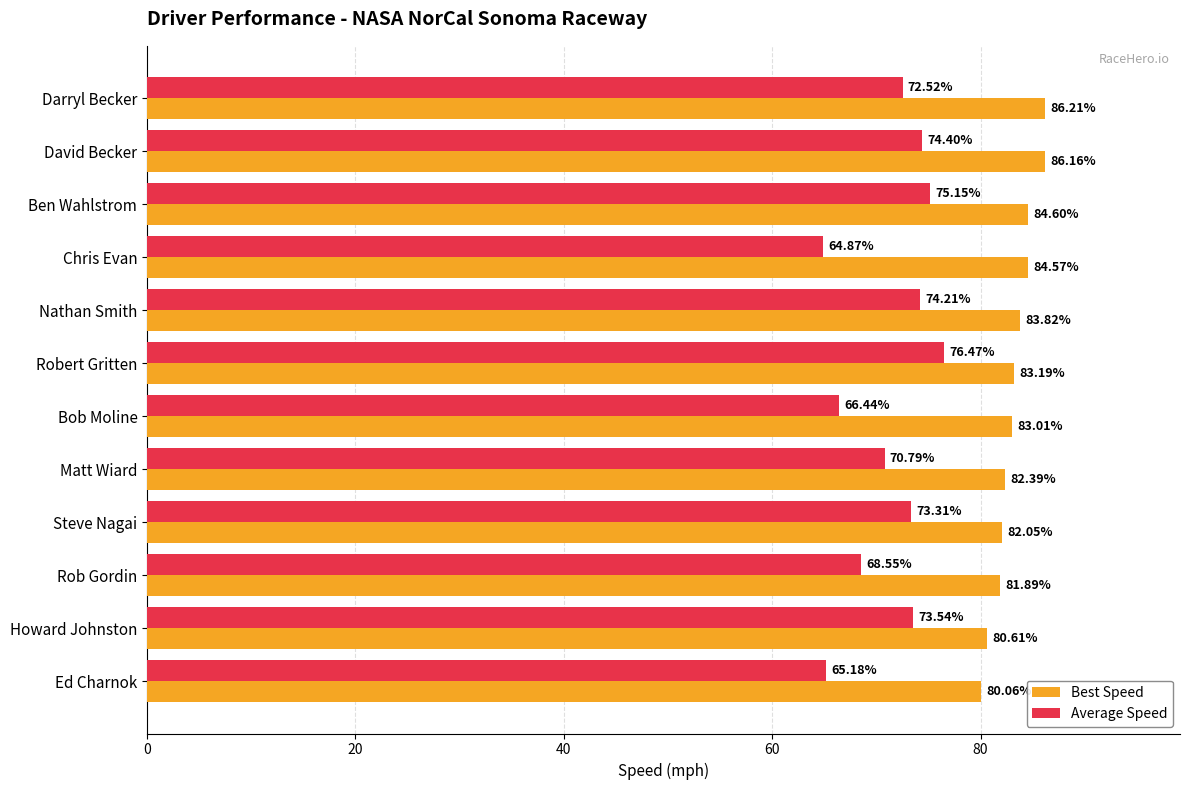

Which category has the lowest value across all series?

Chris Evan